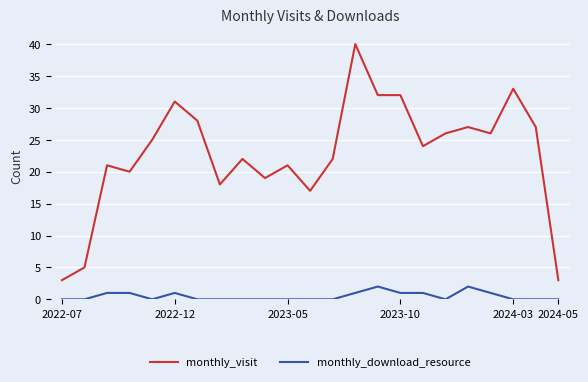

What are all the series names shown in the legend?

monthly_visit, monthly_download_resource